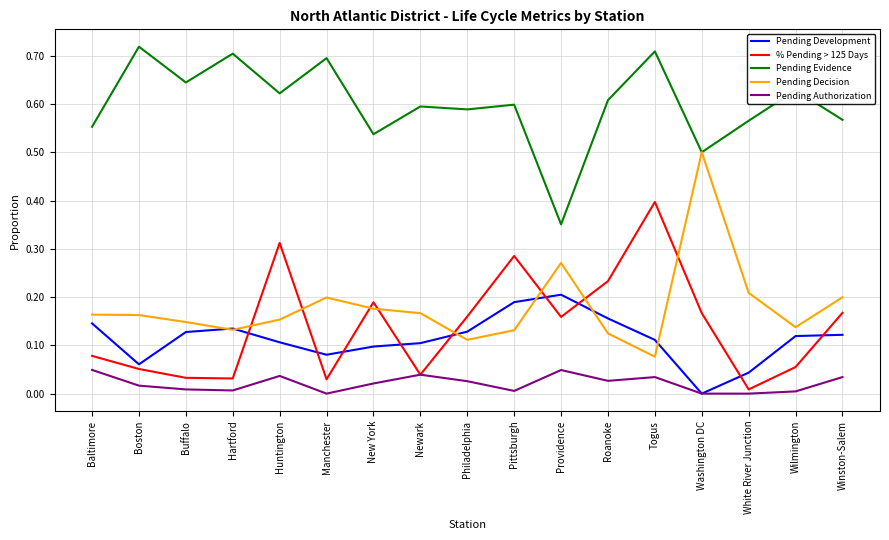

Is the value of % Pending > 125 Days at Hartford greater than the value of Pending Authorization at Buffalo?

Yes